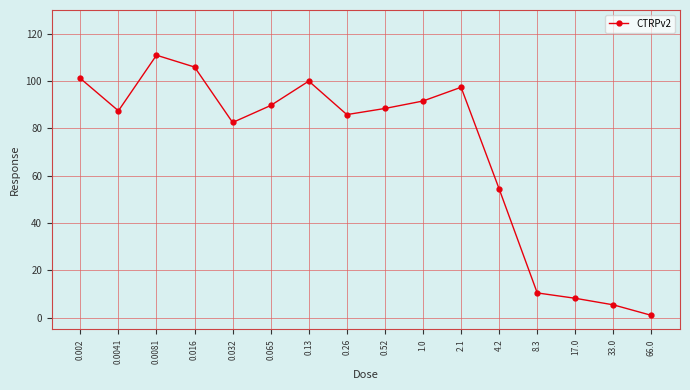

What is the label of the 9th point from the right?

0.26